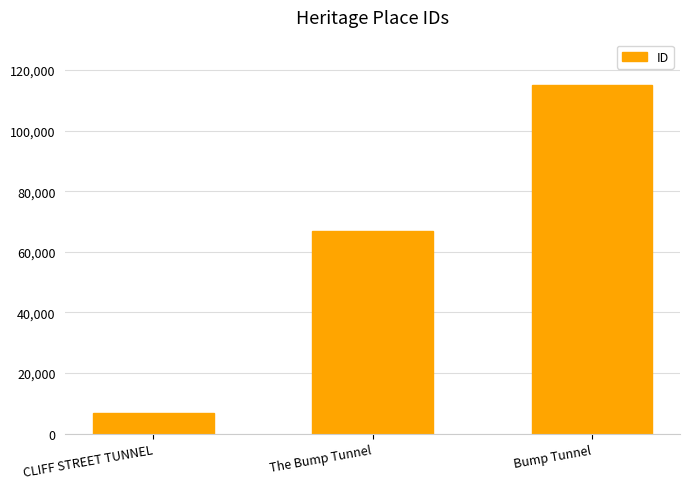

What position from the left is The Bump Tunnel?

2